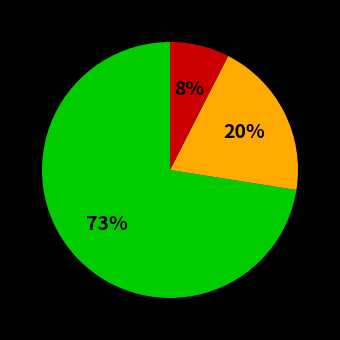

To the nearest percent, what is the average slice percentage?

33%